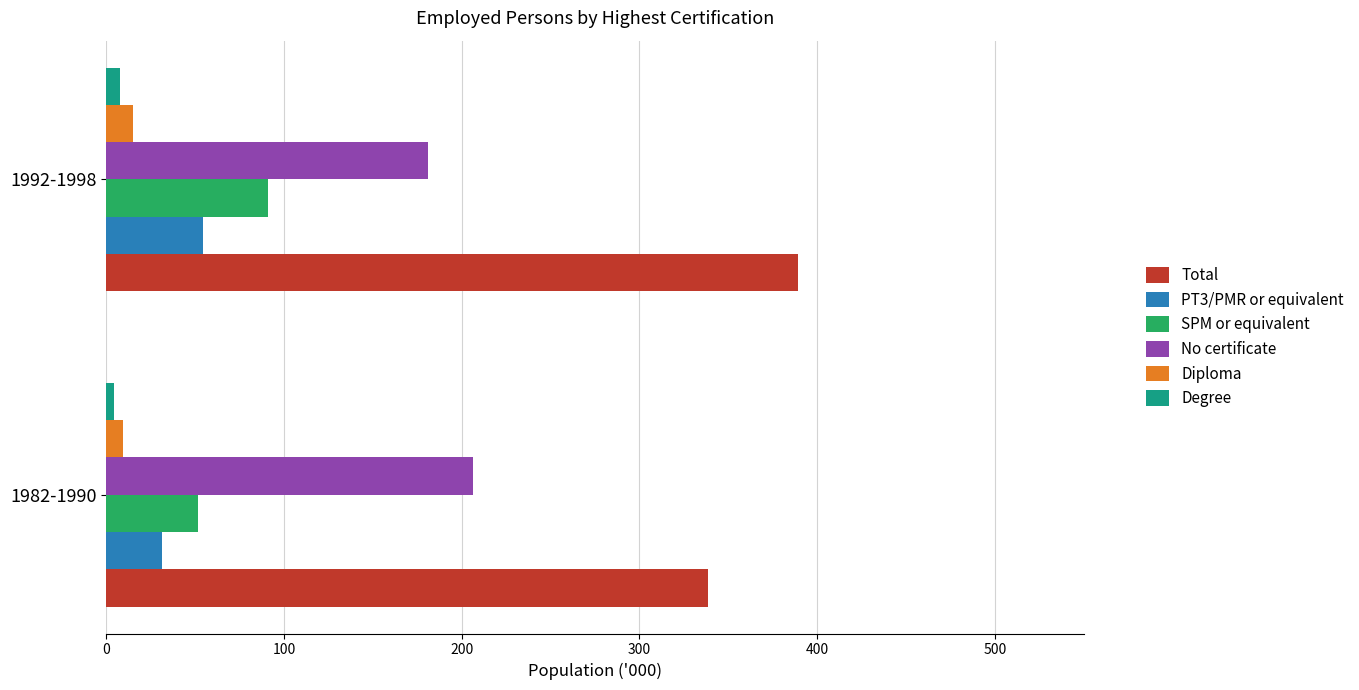

What is the highest value of the Total series?

388.9